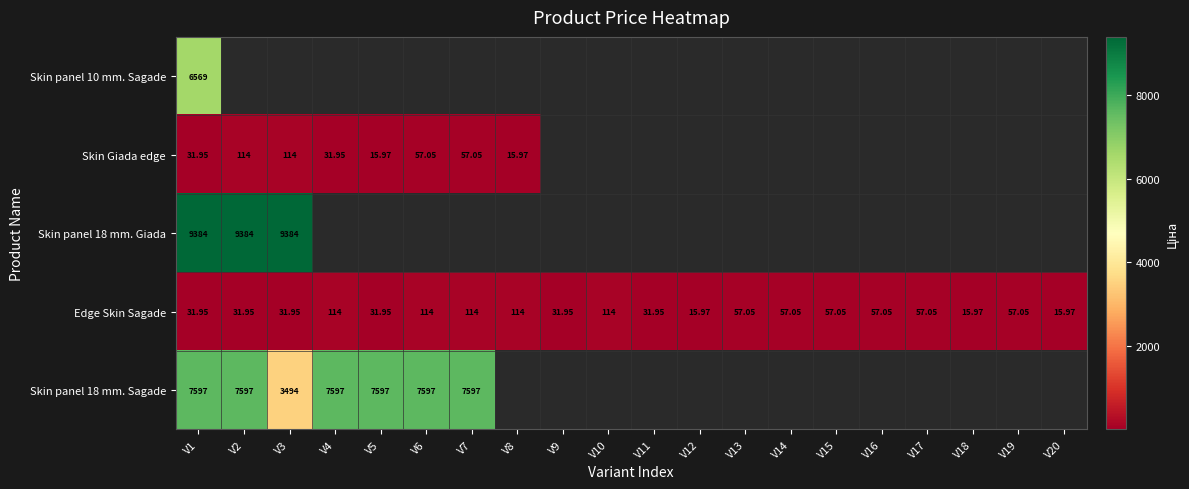

What is the maximum value for Skin panel 18 mm. Giada?

9384.0